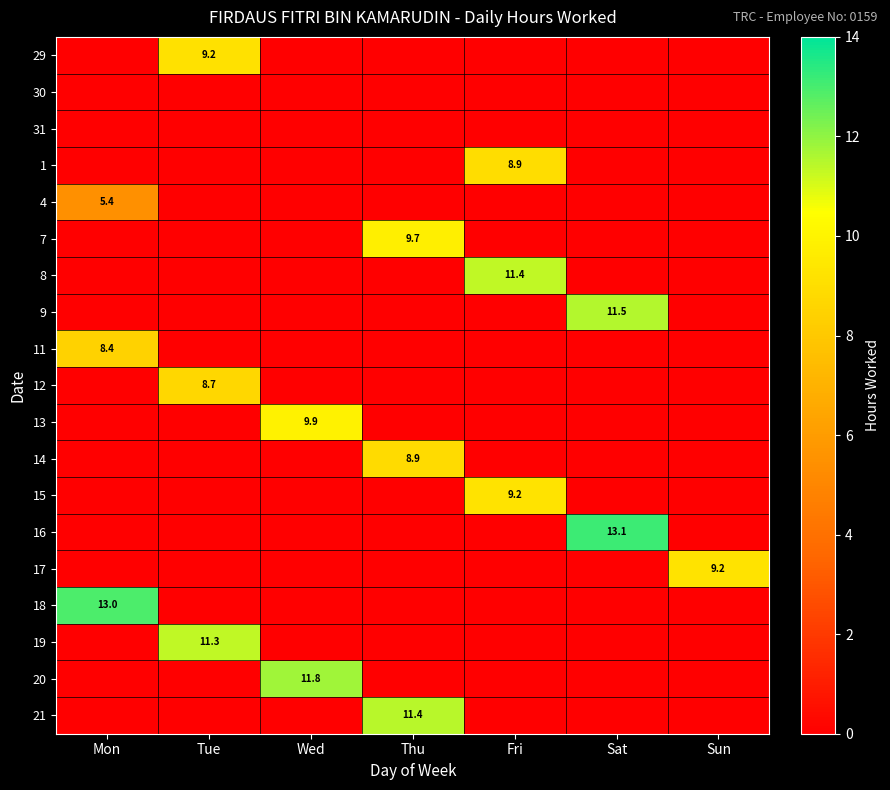

Rank the series at Sun from lowest to highest value.

29, 30, 31, 1, 4, 7, 8, 9, 11, 12, 13, 14, 15, 16, 18, 19, 20, 21, 17